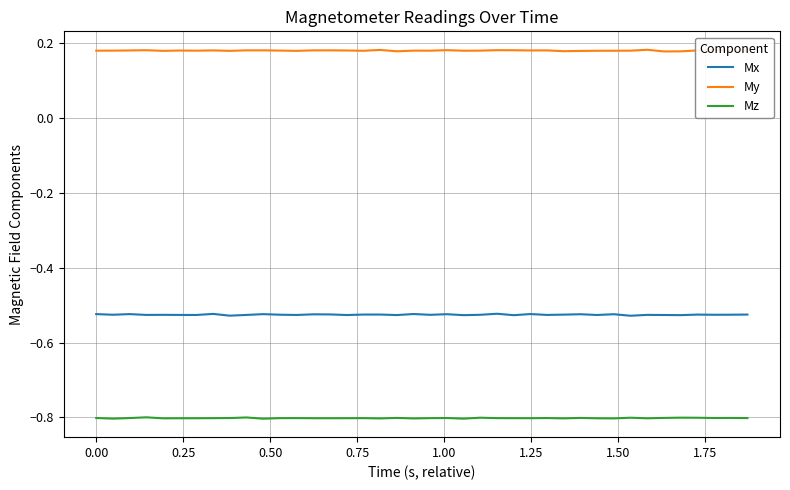

What is the minimum value for Mz?

-0.8